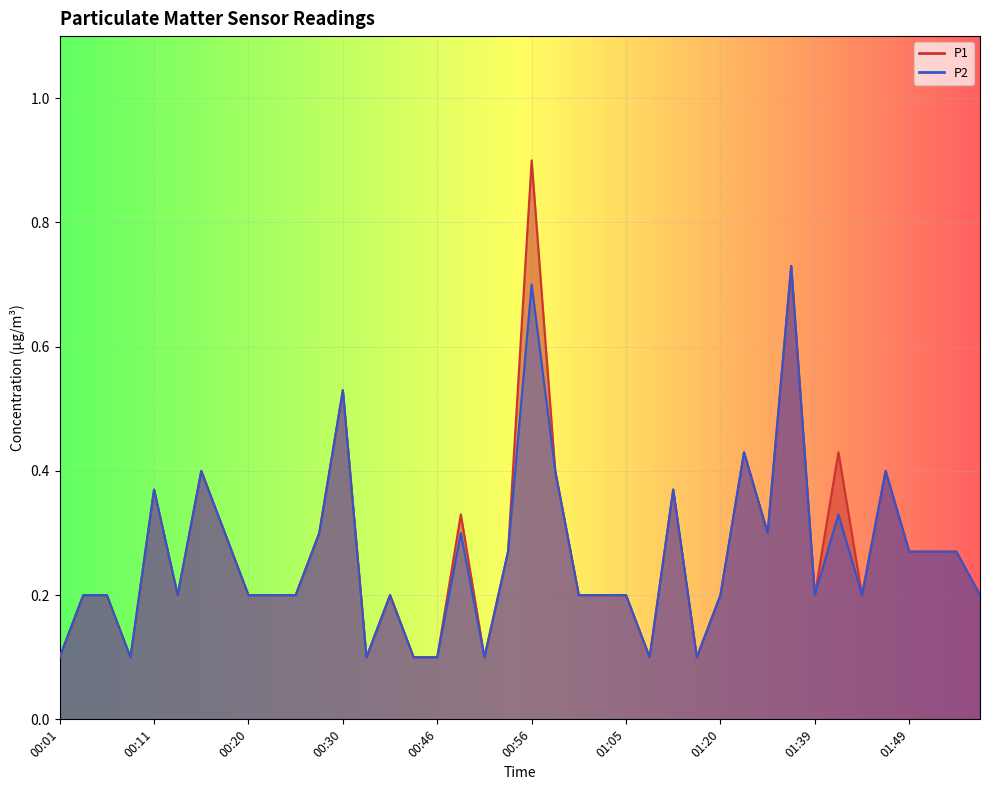

The P1 series shows 0.2 at 02:00. True or false?

True